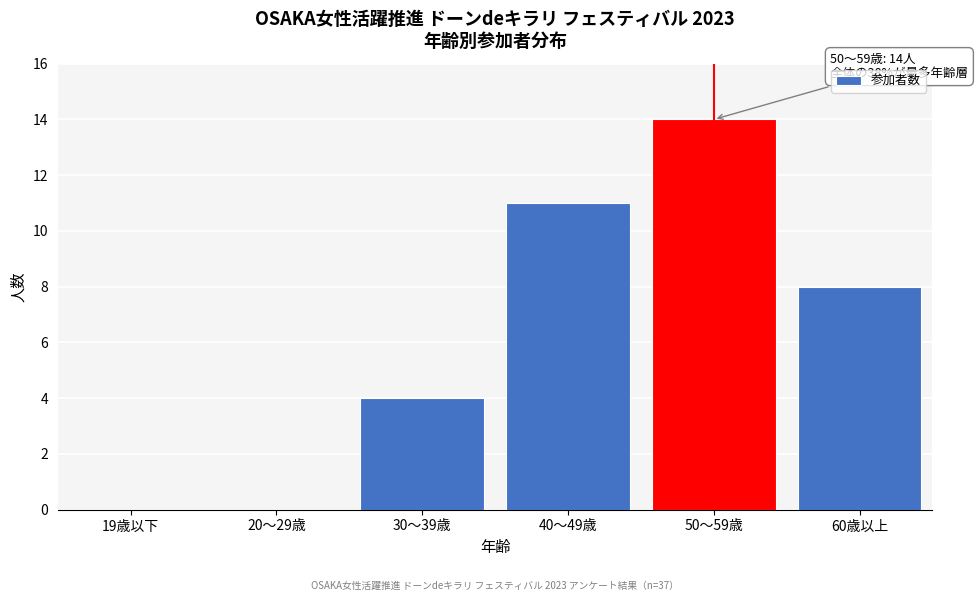

Reading left to right, list all the values displayed in this chart.

19歳以下=0	20～29歳=0	30～39歳=4	40～49歳=11	50～59歳=14	60歳以上=8